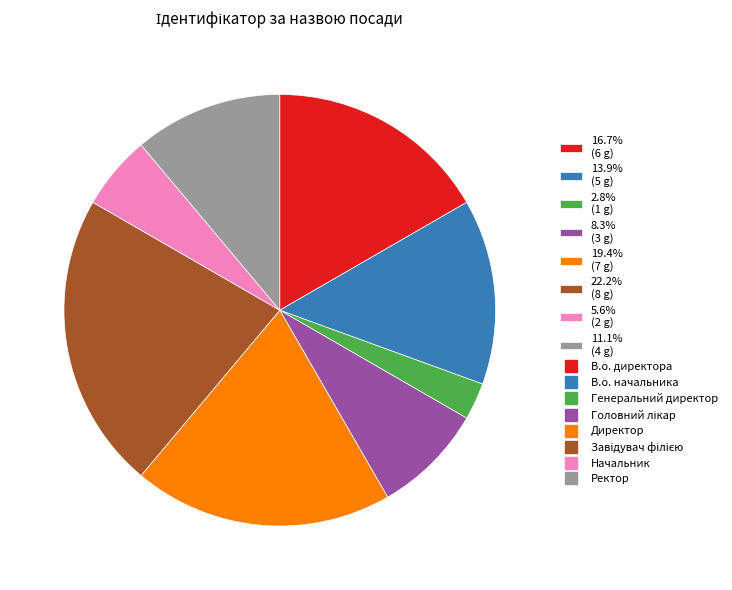

Does any single category account for the majority?

No